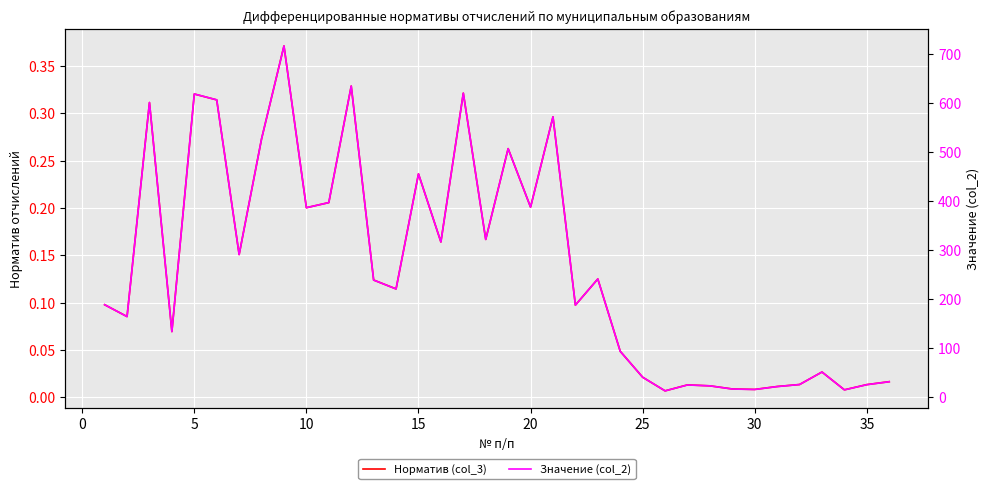

True or false: Значение (col_2) and Норматив (col_3) intersect in this chart.

False